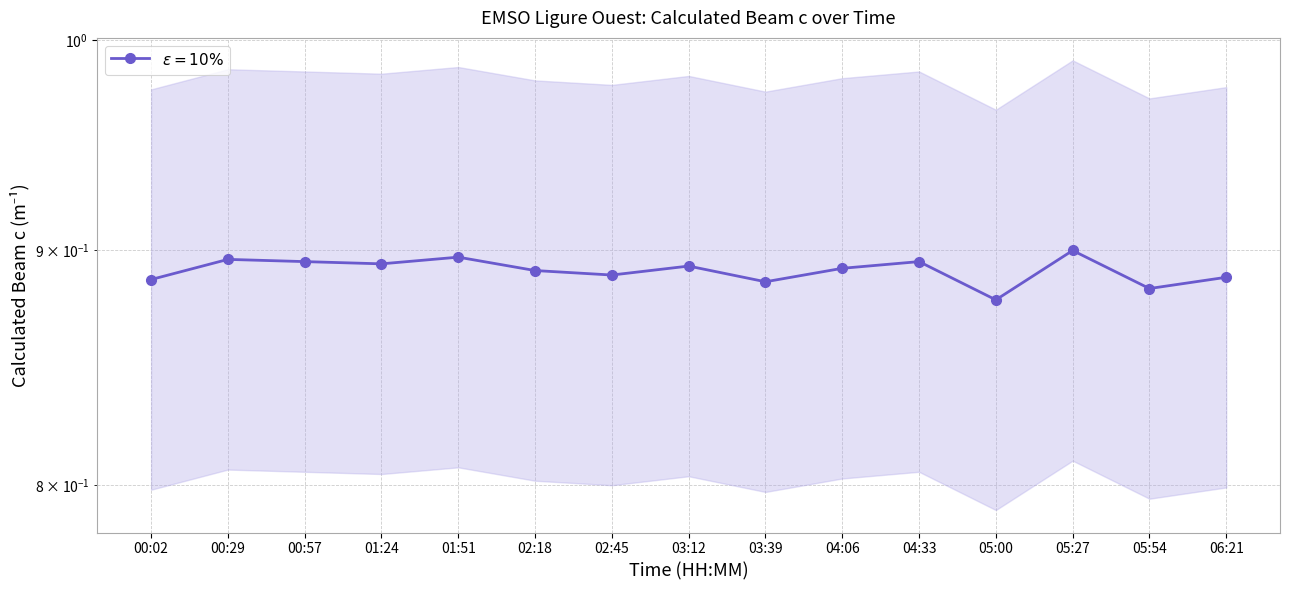

Is this an area chart (filled region under the line)?

No